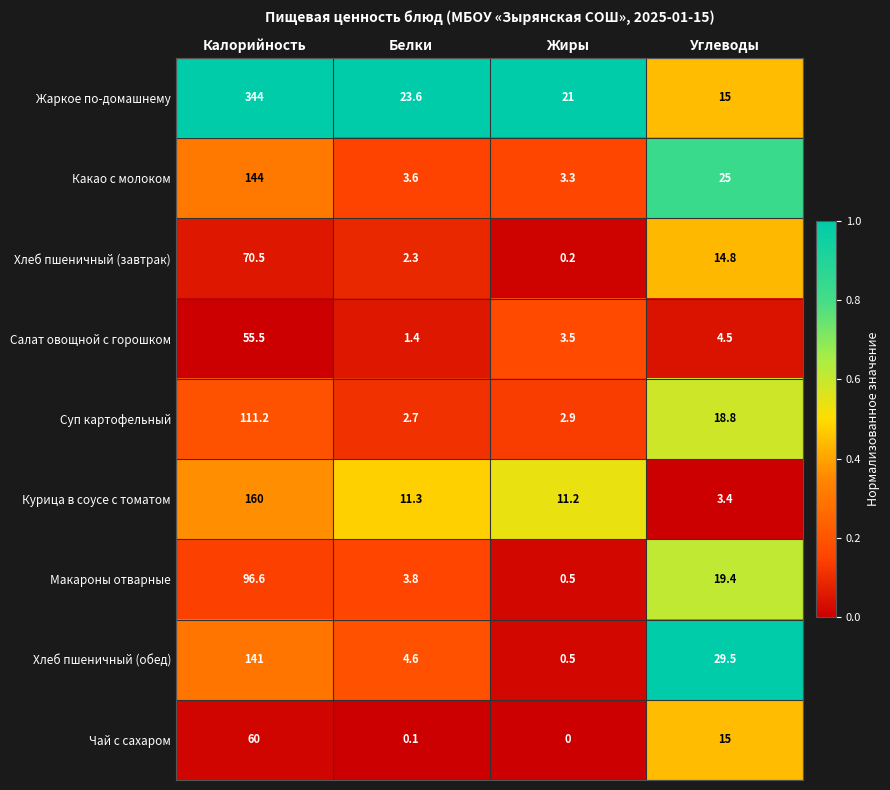

Rank the series at Белки from highest to lowest value.

Жаркое по-домашнему, Курица в соусе с томатом, Хлеб пшеничный (обед), Макароны отварные, Какао с молоком, Суп картофельный, Хлеб пшеничный (завтрак), Салат овощной с горошком, Чай с сахаром